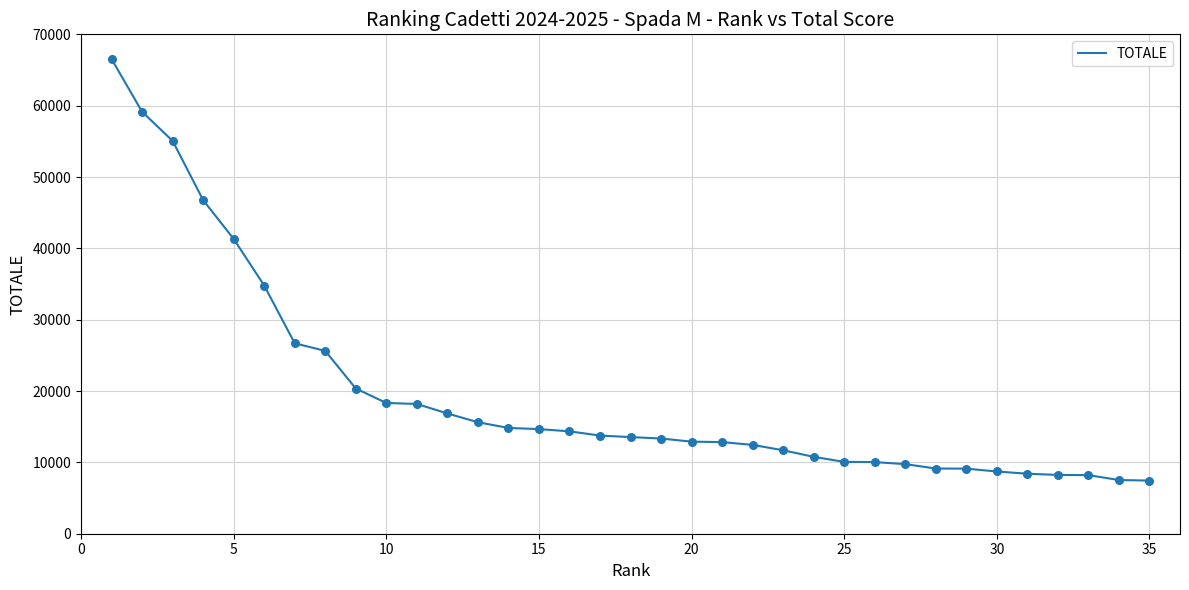

What is the smallest value displayed?

7448.1